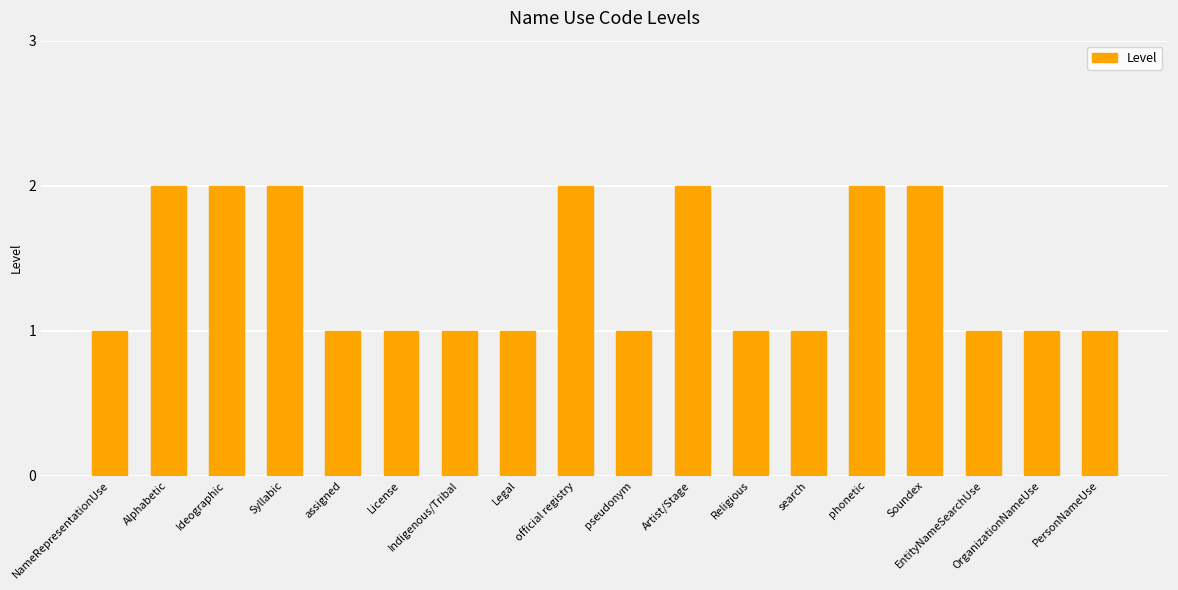

What is the label of the 7th bar from the left?

Indigenous/Tribal